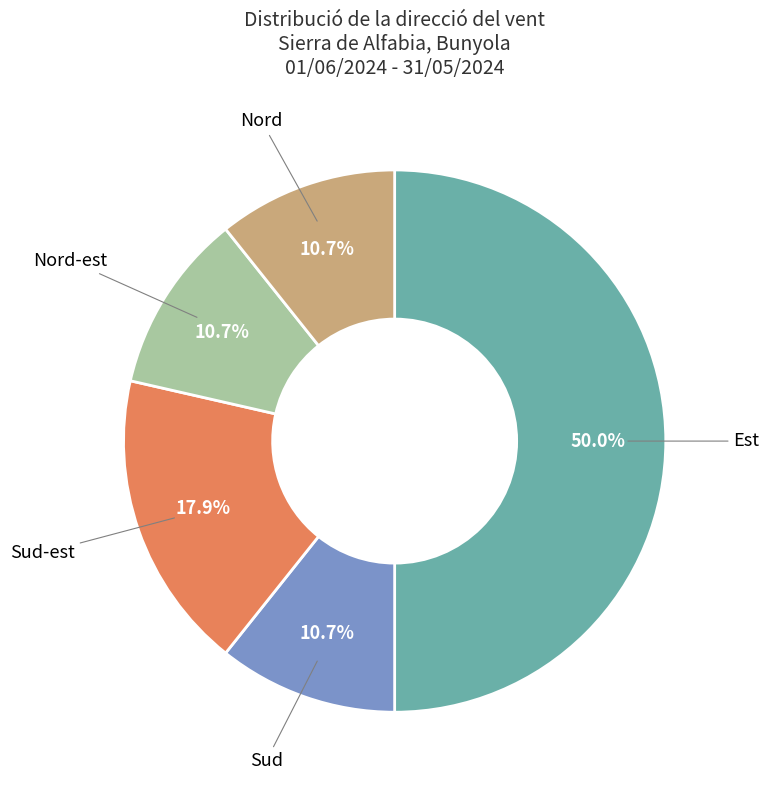

Which category has the smallest portion of the pie?

Sud